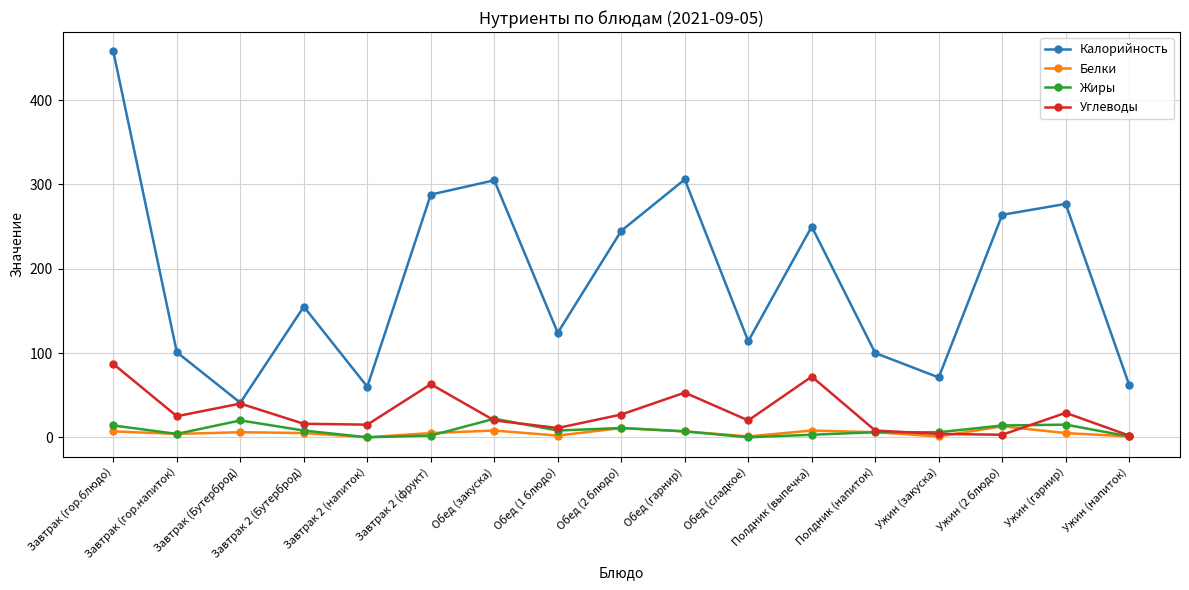

Which series has the largest range (max minus min)?

Калорийность